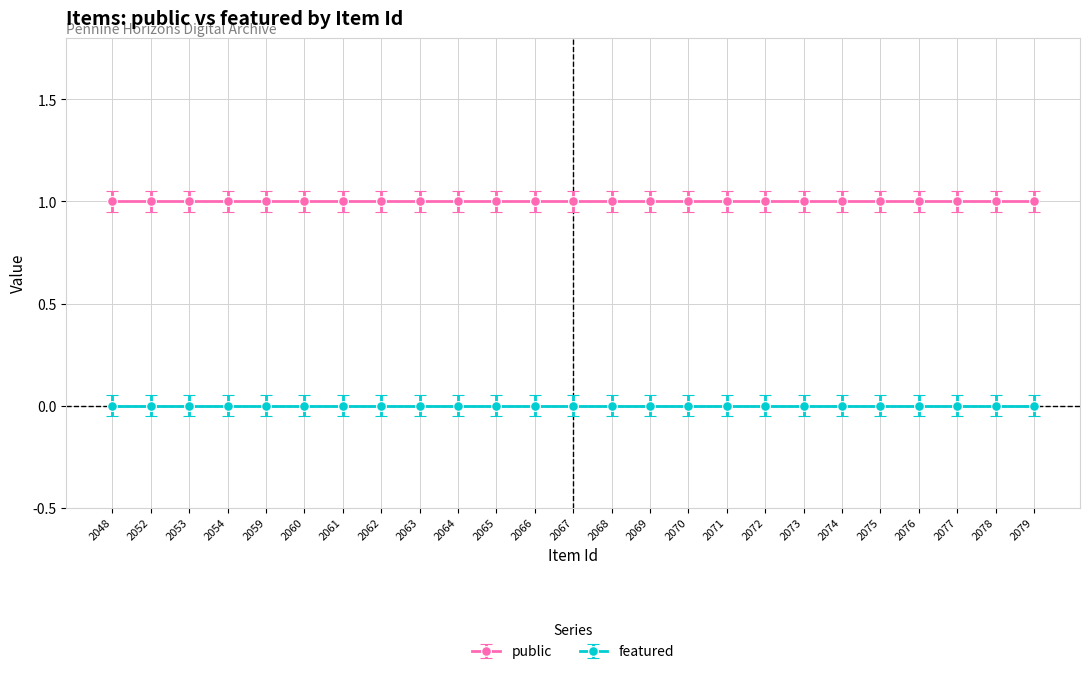

Which has a higher value, 2075 or 2073?

2075